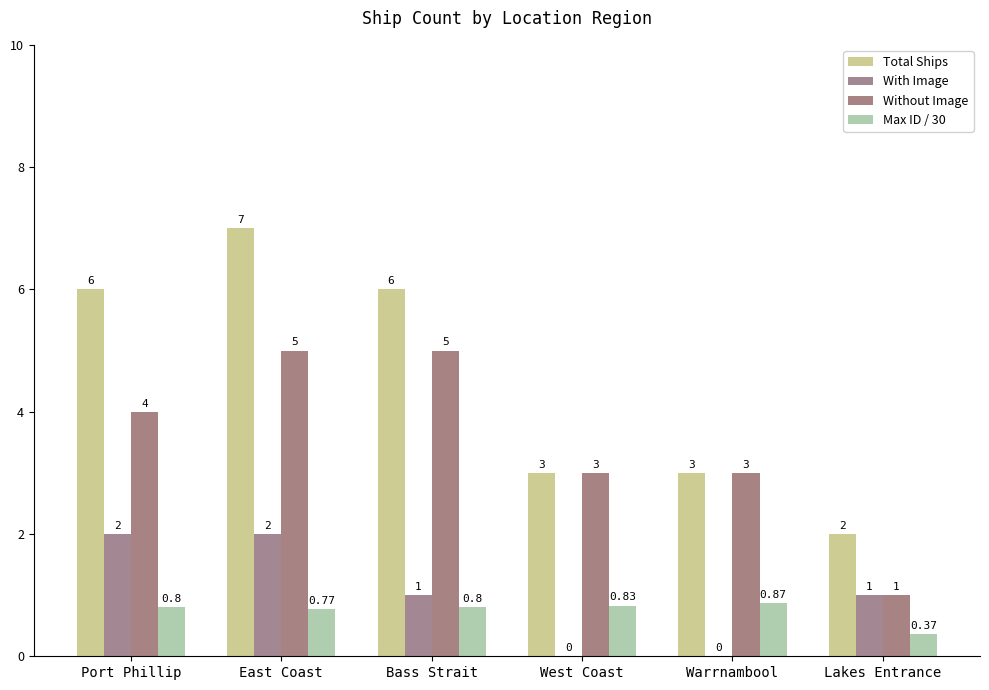

Where is With Image nearest to the value 1?

Bass Strait